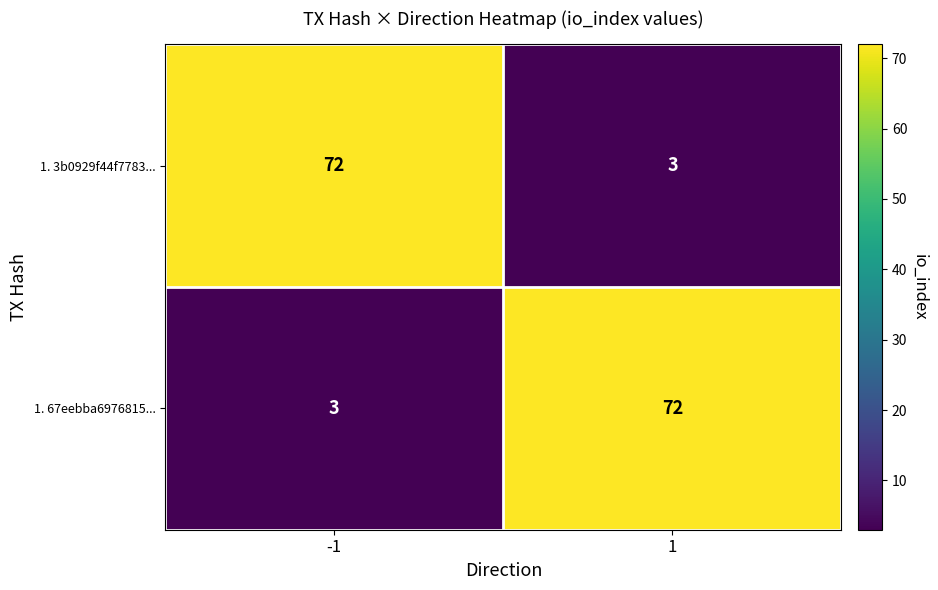

Is the value of 1. 67eebba6976815... at 1 greater than the value of 1. 3b0929f44f7783... at 1?

Yes